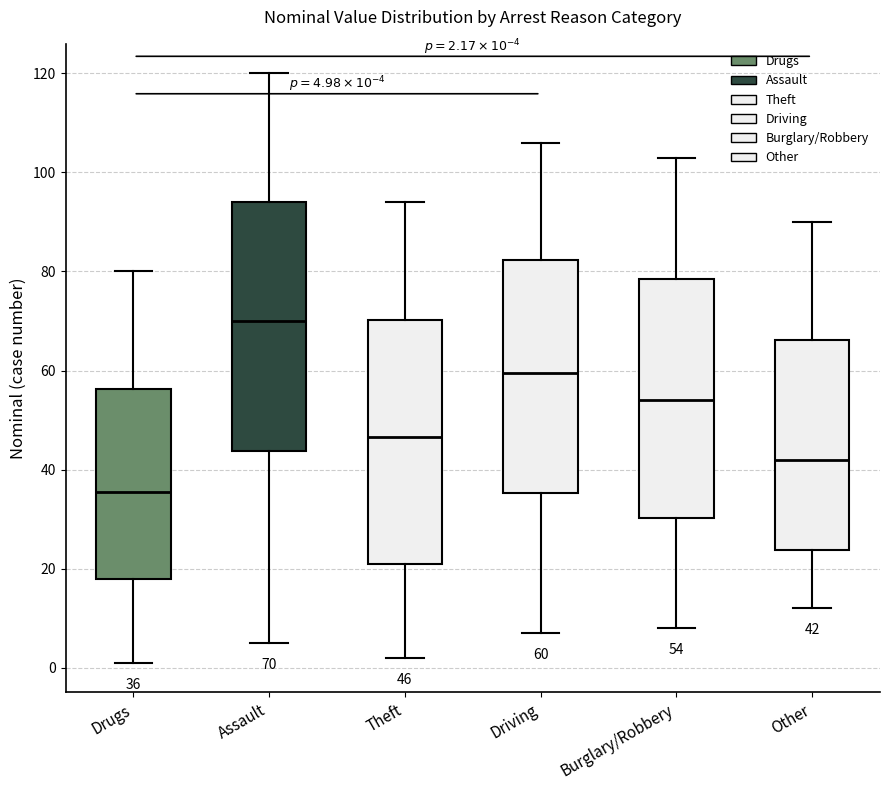

Which box has the highest median line?

Assault